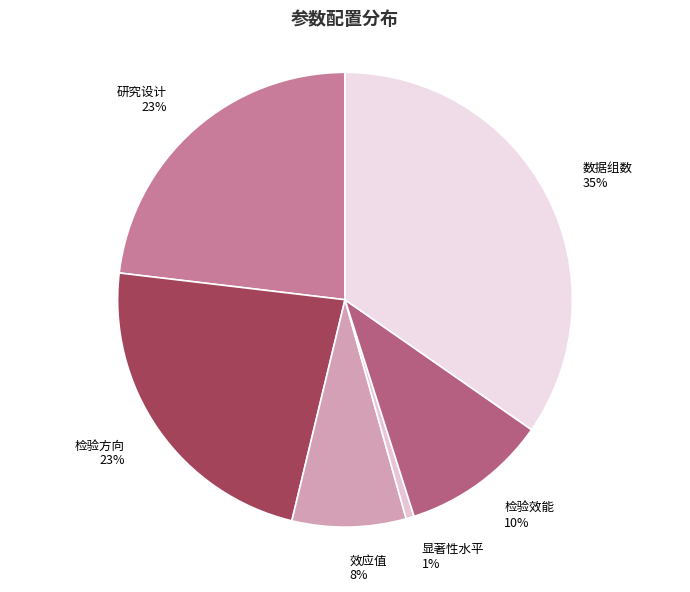

Which category has the smallest portion of the pie?

显著性水平